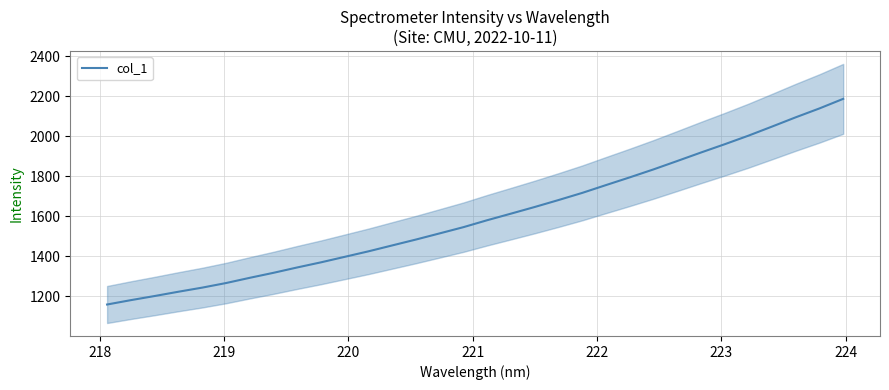

What is the minimum value for col_1?

1158.0